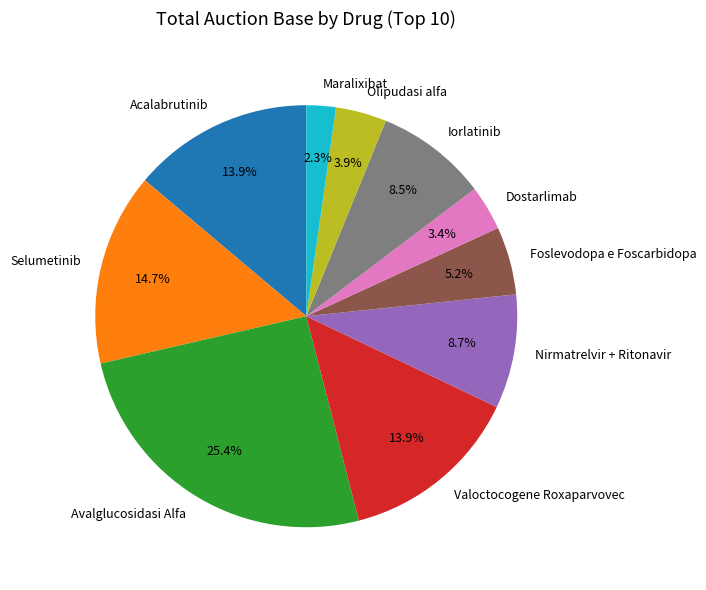

The Dostarlimab slice represents 3% of the pie. True or false?

True